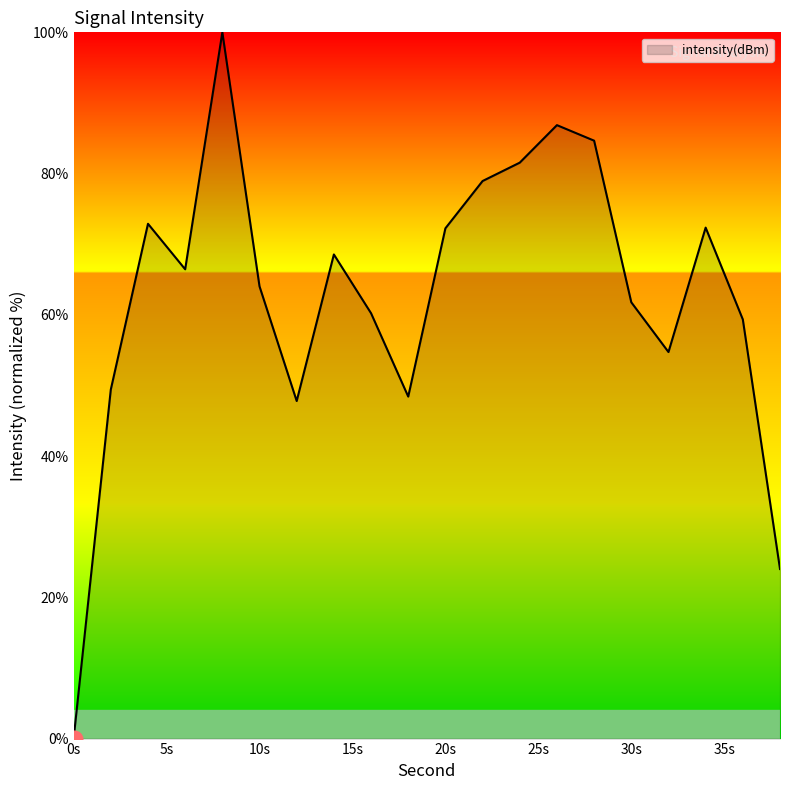

What is the maximum value shown in the chart?

100.0